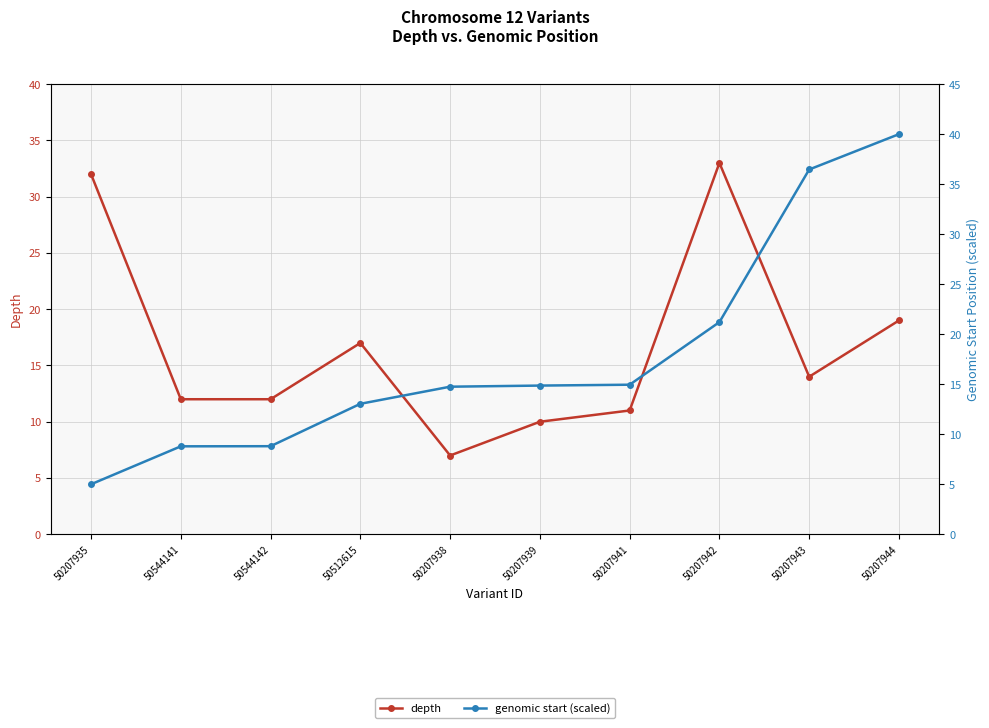

What is the approximate value of genomic start (scaled) at 50207944?

40.0